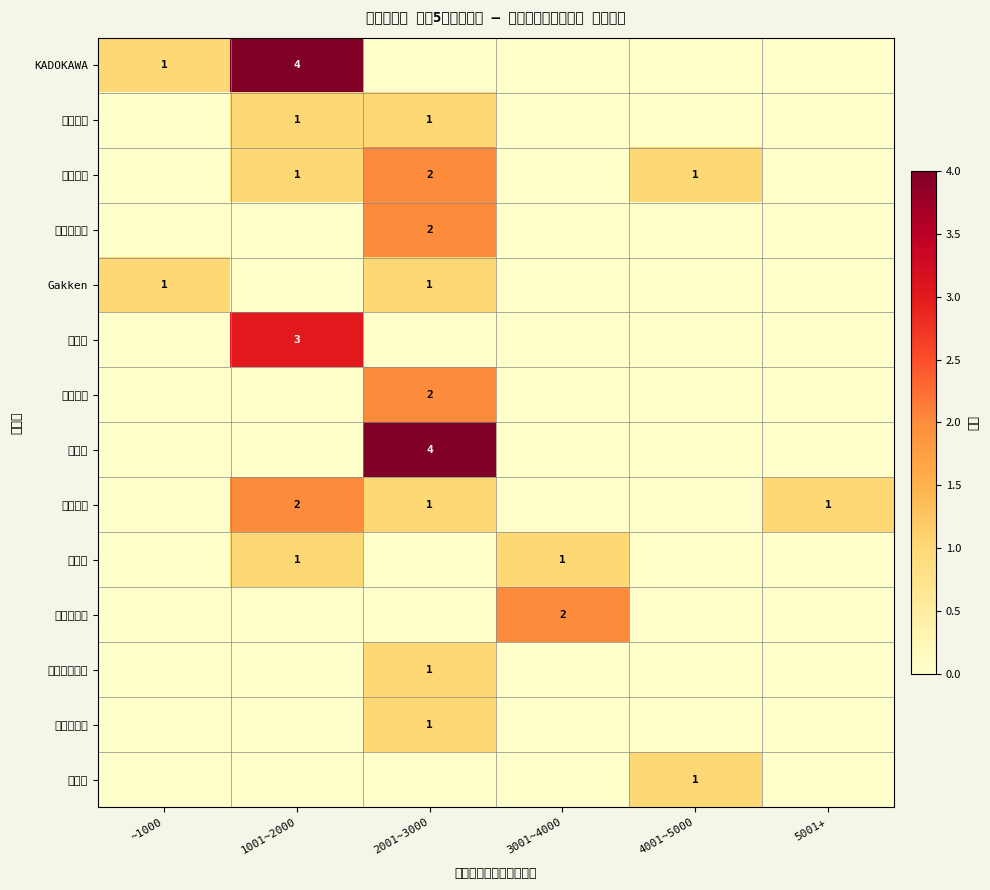

At which category is the sum across all series the highest?

2001~3000